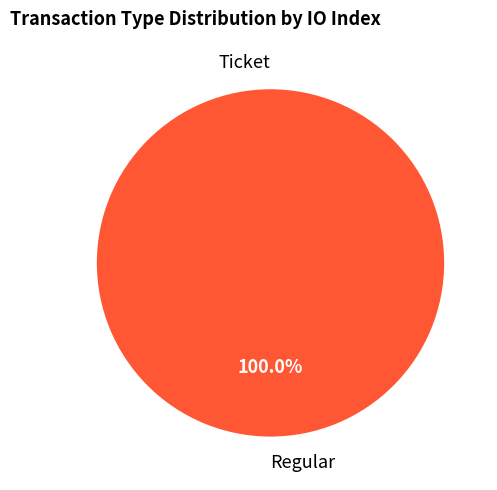

What is the change in value from Ticket to Regular?

+3